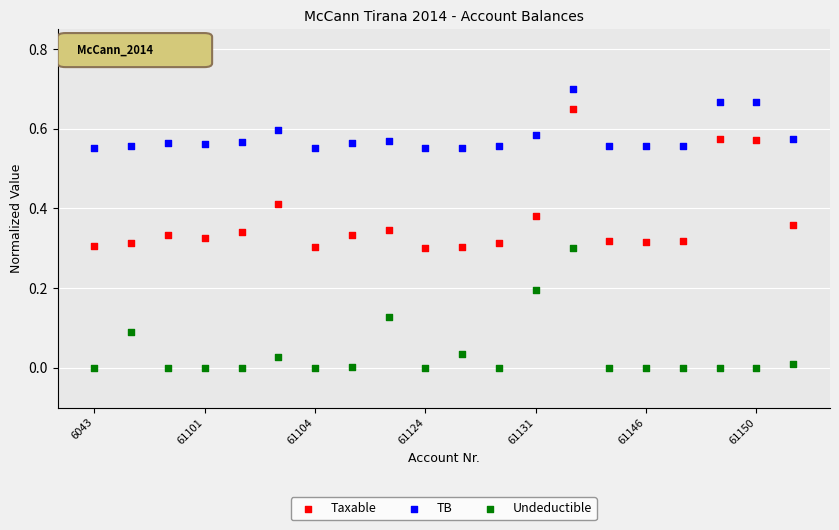

Which series contains the lowest Y value?

Undeductible